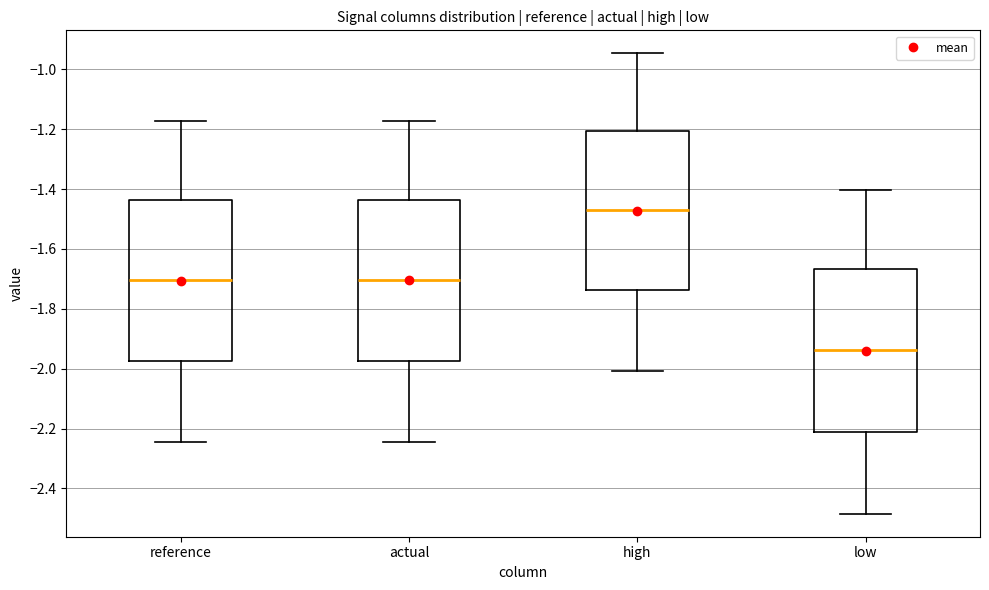

Which box has the highest median line?

high